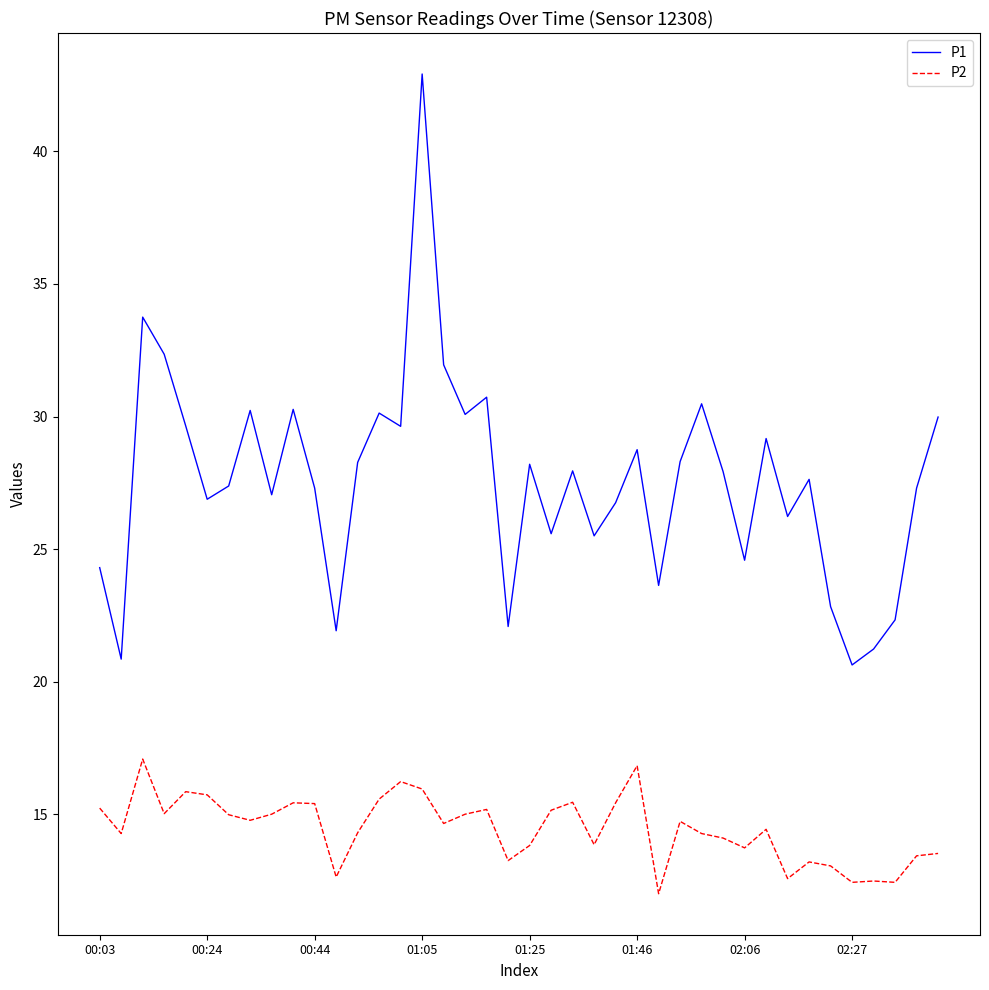

At how many categories does at least one series exceed 34?

1